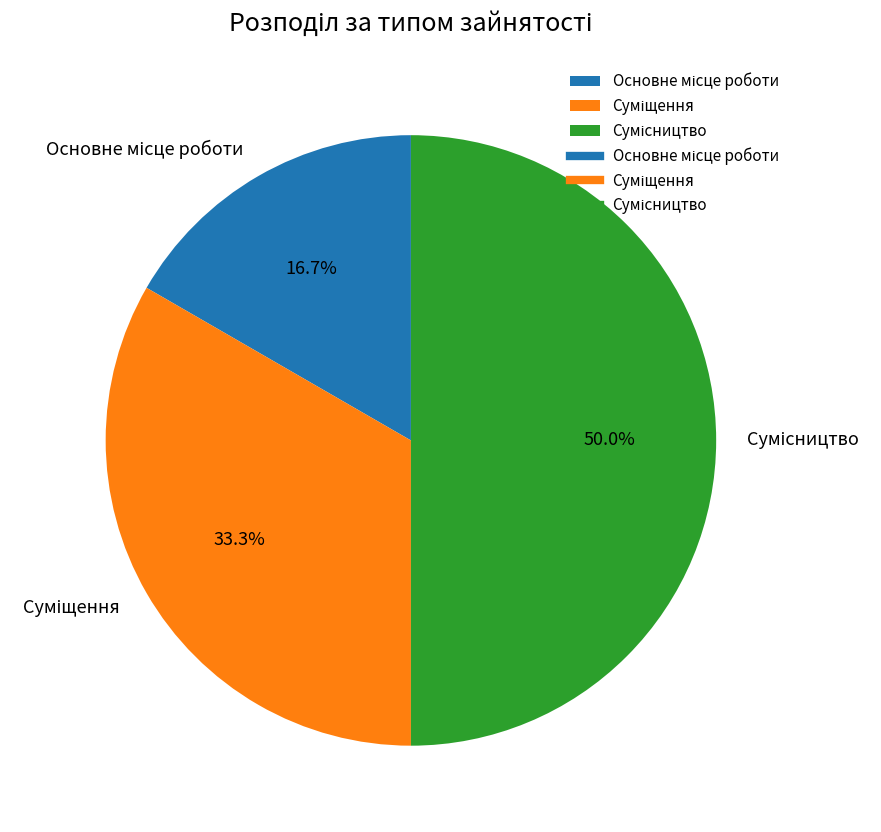

Do Сумісництво and Основне місце роботи together represent more than half of the pie?

Yes